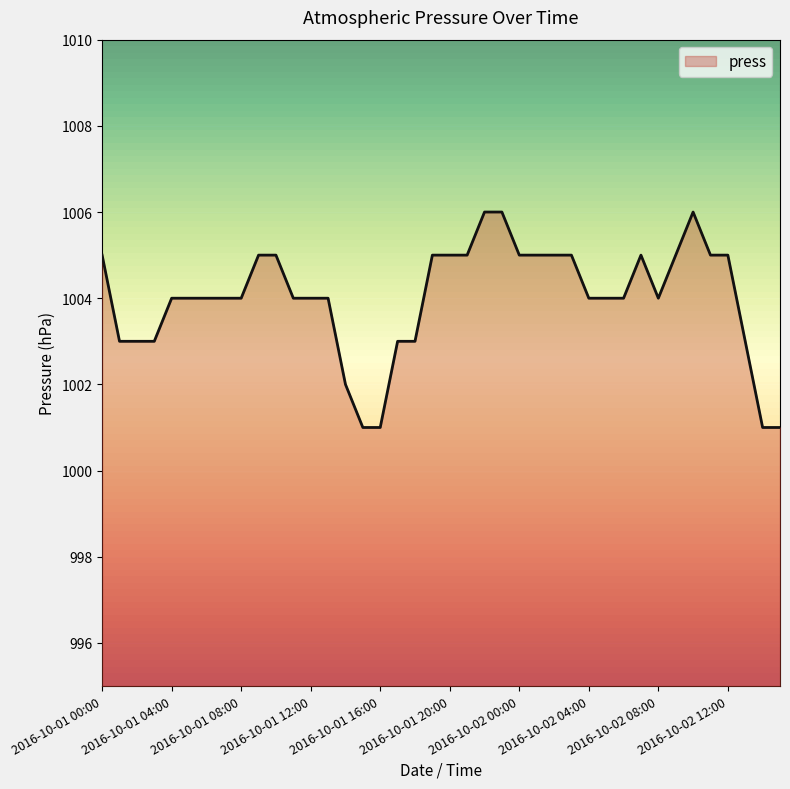

The chart shows a value of 1001 at 2016-10-02 15:00. True or false?

True